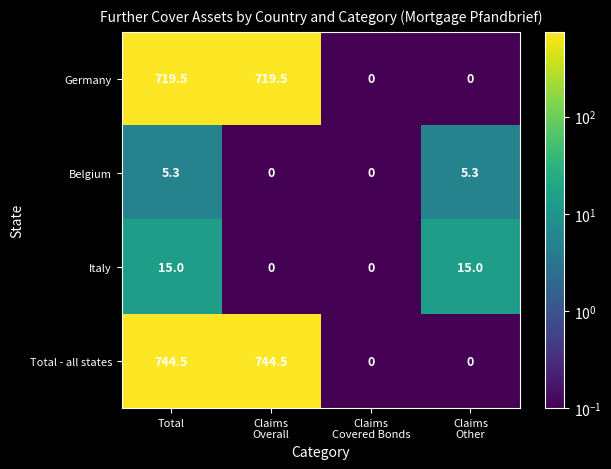

Which series has the largest range (max minus min)?

Total - all states